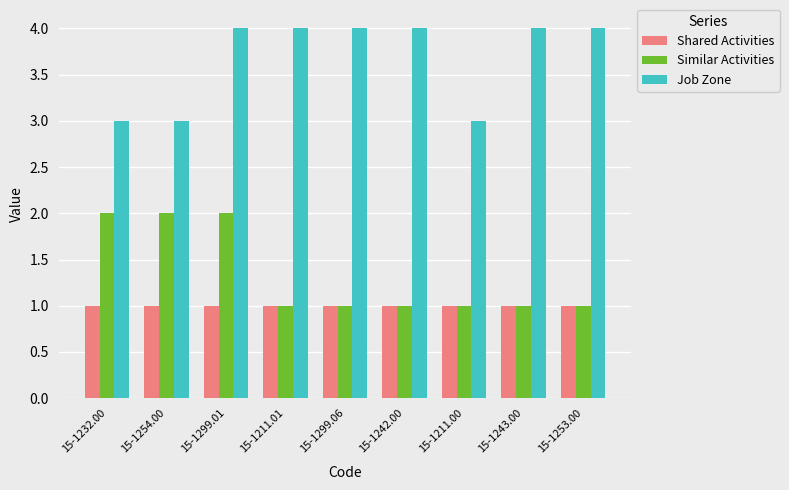

True or false: Shared Activities has a value of 1 at 15-1254.00.

True